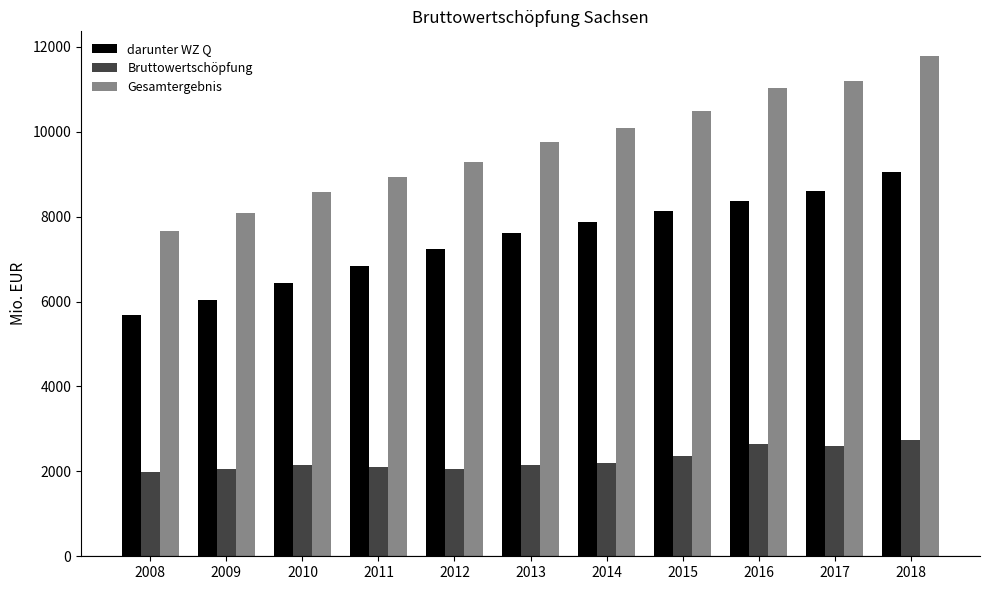

Rank the series by their maximum value, from highest to lowest.

Gesamtergebnis, darunter WZ Q, Bruttowertschöpfung